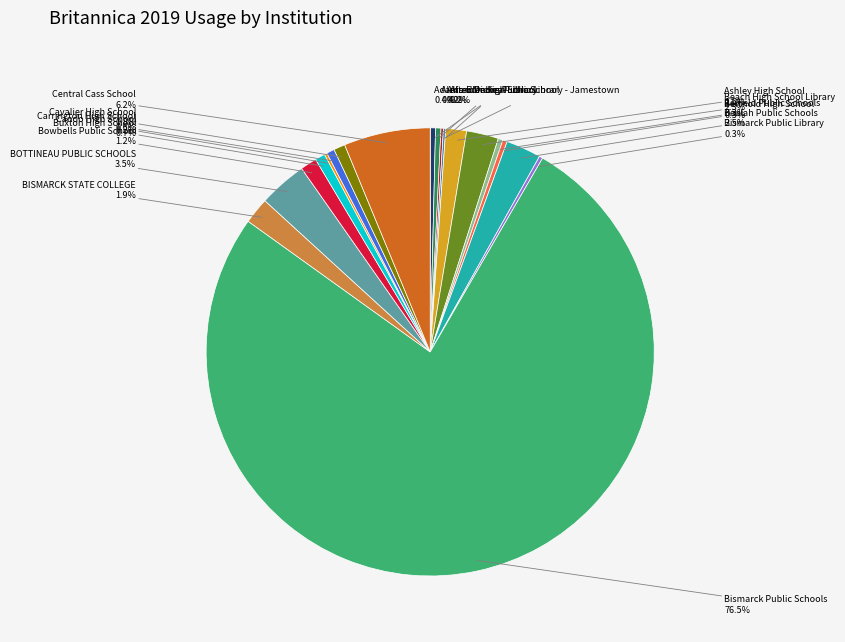

Does any single category account for the majority?

Yes